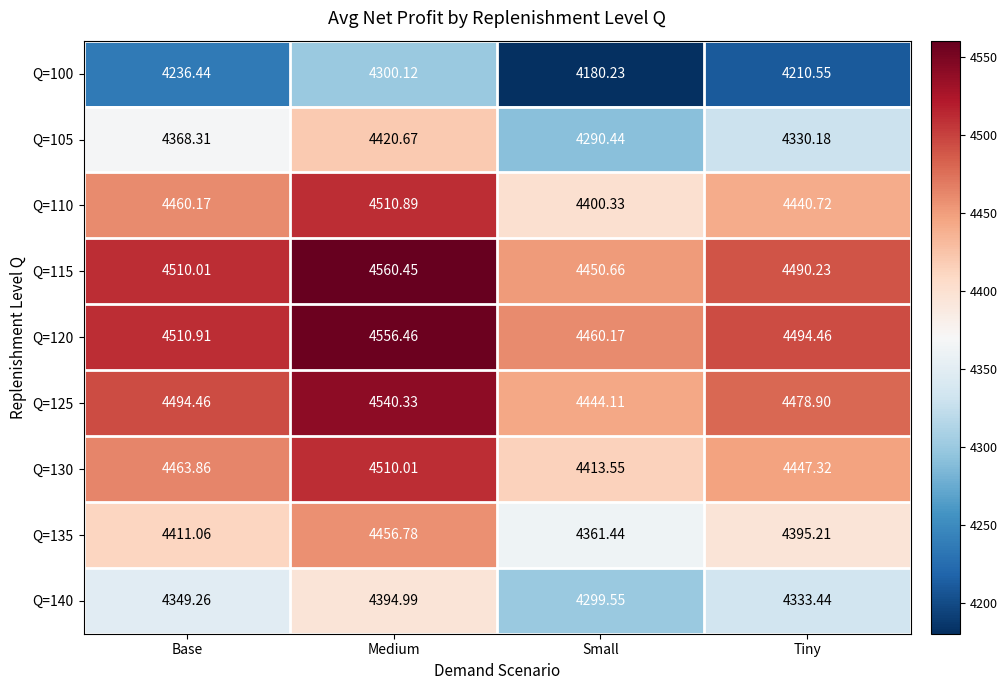

List the labels in order of Q=110 value, smallest first.

Small, Tiny, Base, Medium